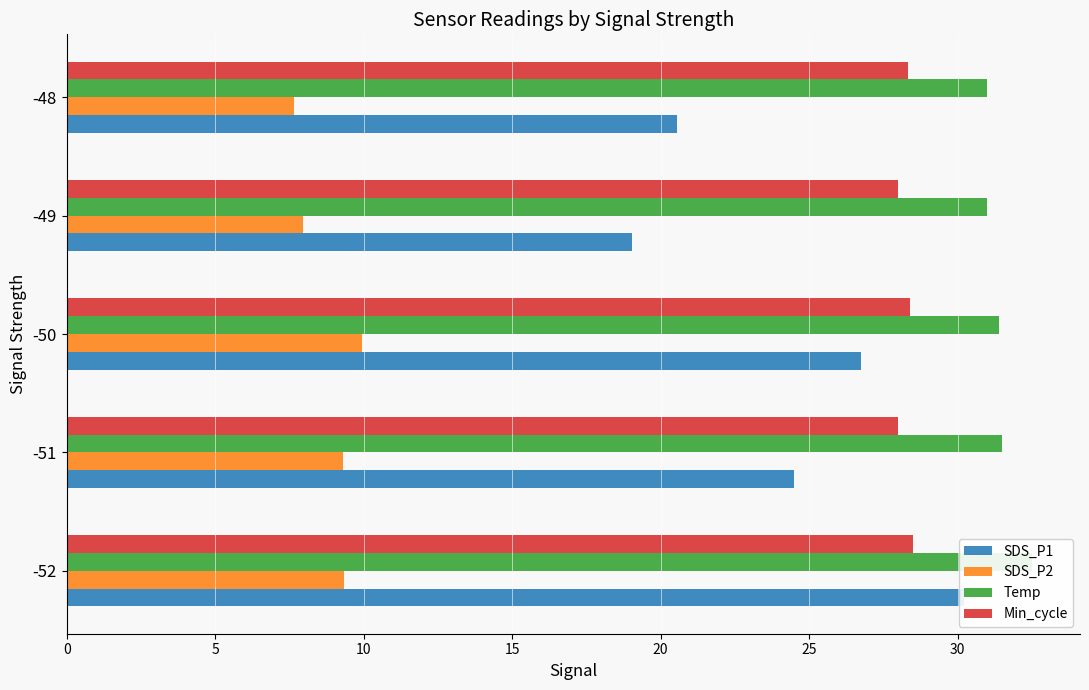

What is the value of the SDS_P1 bar at the 5th from the left?

20.6